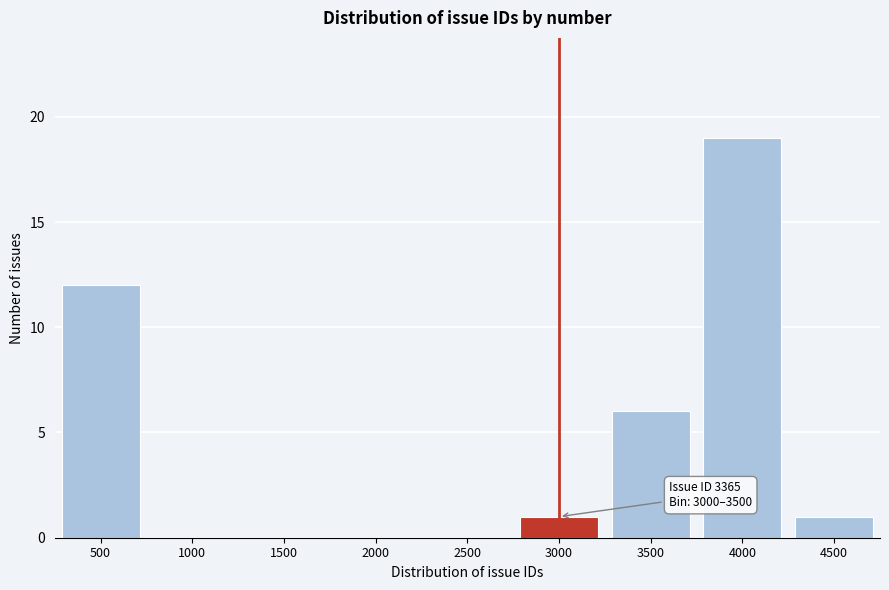

Reading left to right, extract all data points from this chart.

500=12	1000=0	1500=0	2000=0	2500=0	3000=1	3500=6	4000=19	4500=1